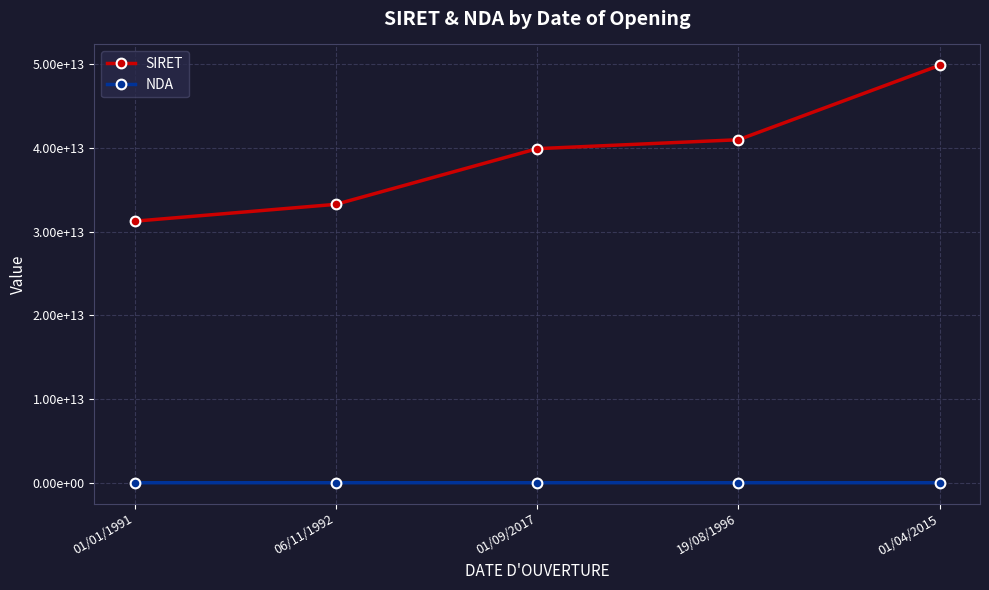

What is the difference between the second highest and second lowest values in the SIRET series?

7716021399989